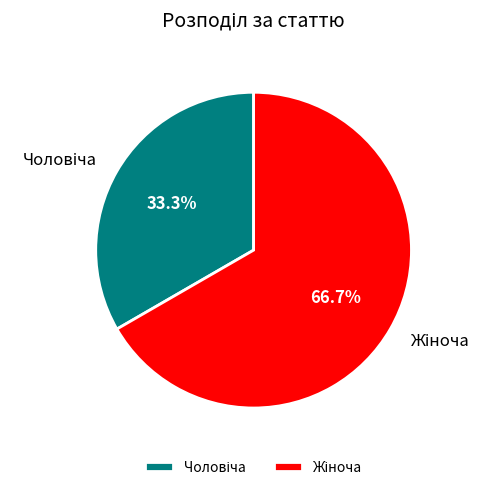

Does any single category account for the majority?

Yes